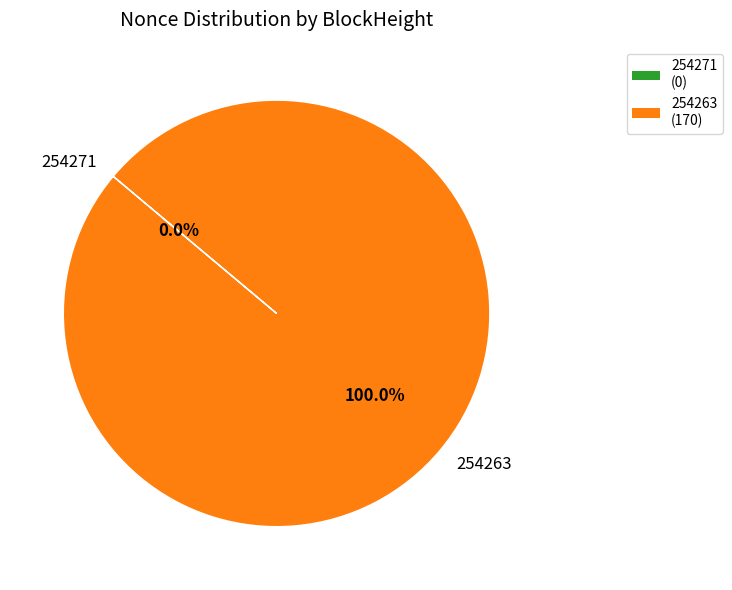

Which category has the biggest portion of the pie?

254263